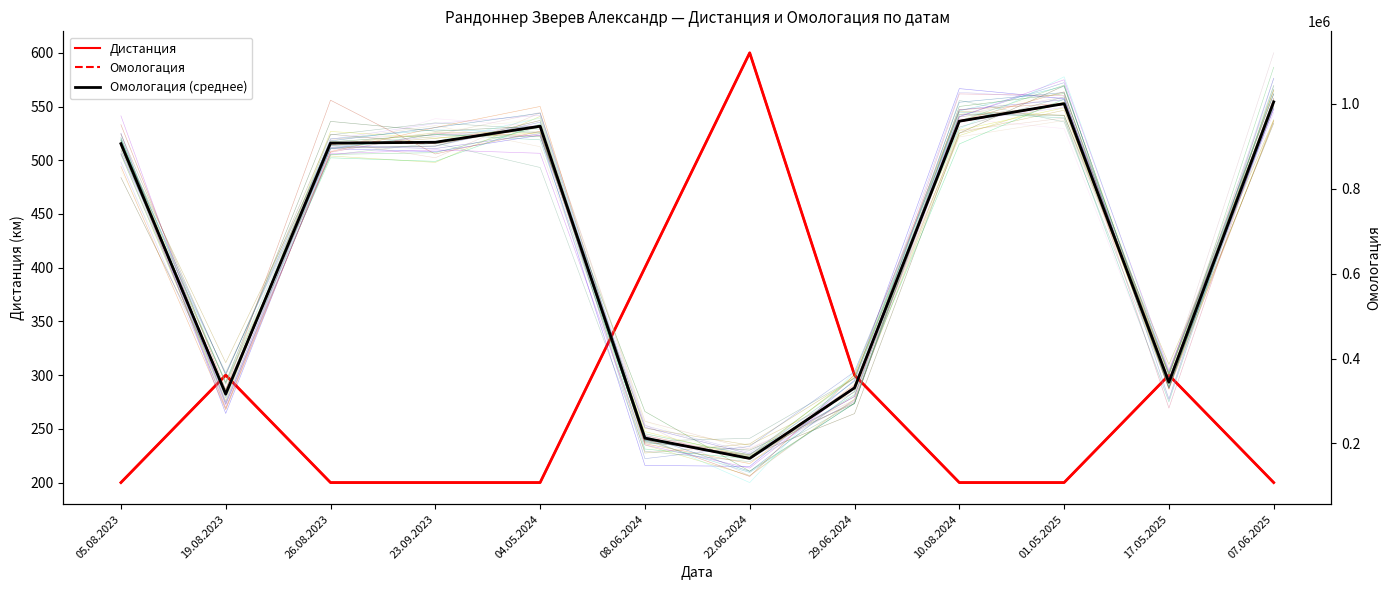

How many data points in Омологация are above 907548?

5